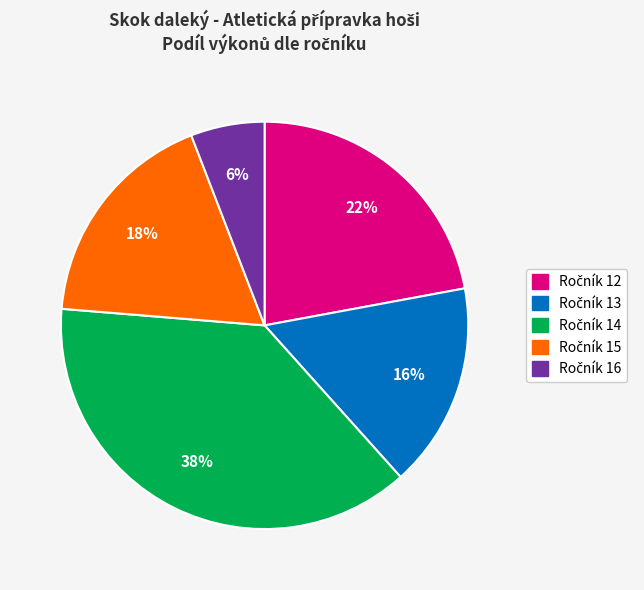

To the nearest percent, what is the difference between the largest and smallest slice percentages?

32%